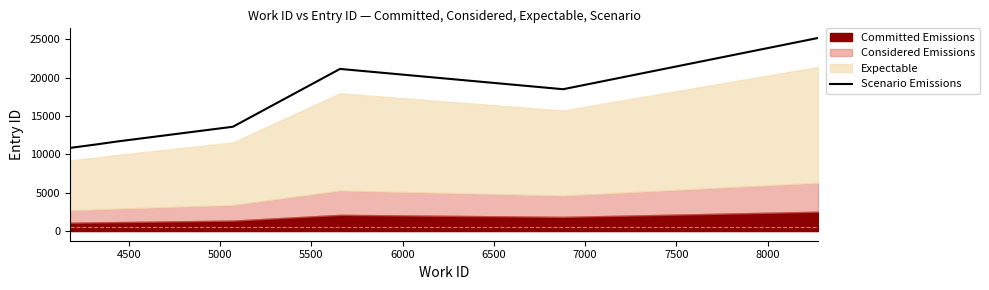

How many data points are above 18505?

3